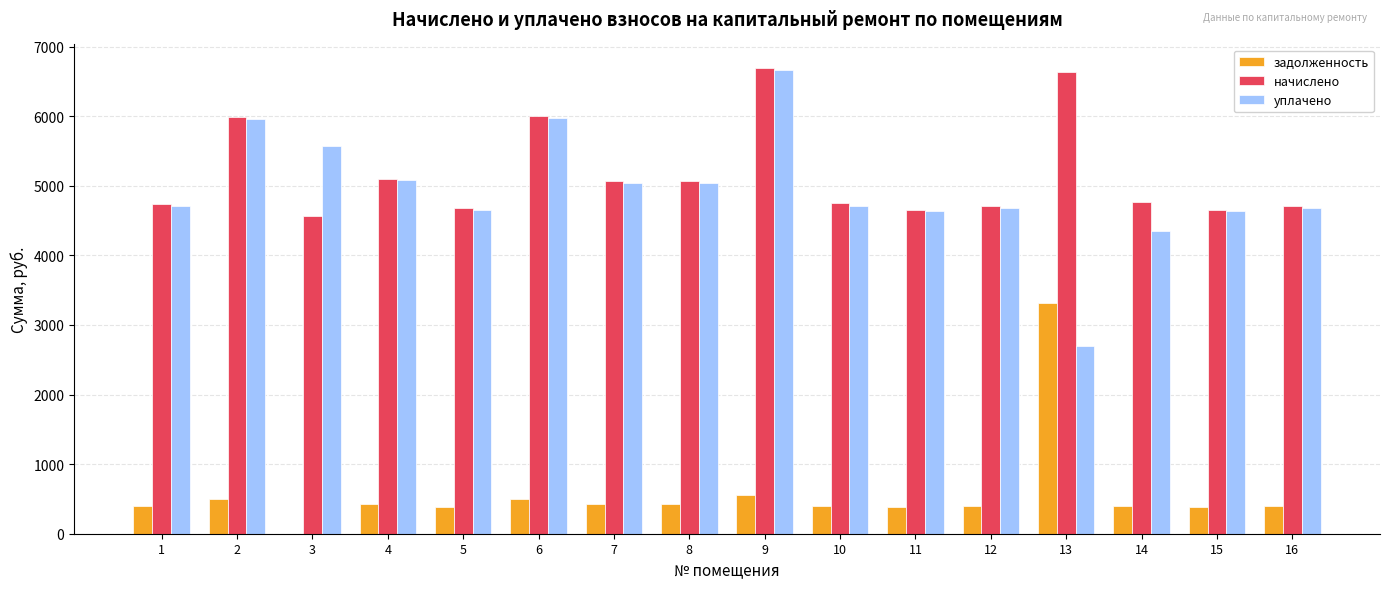

What is the total value across all series at 7?

10533.3